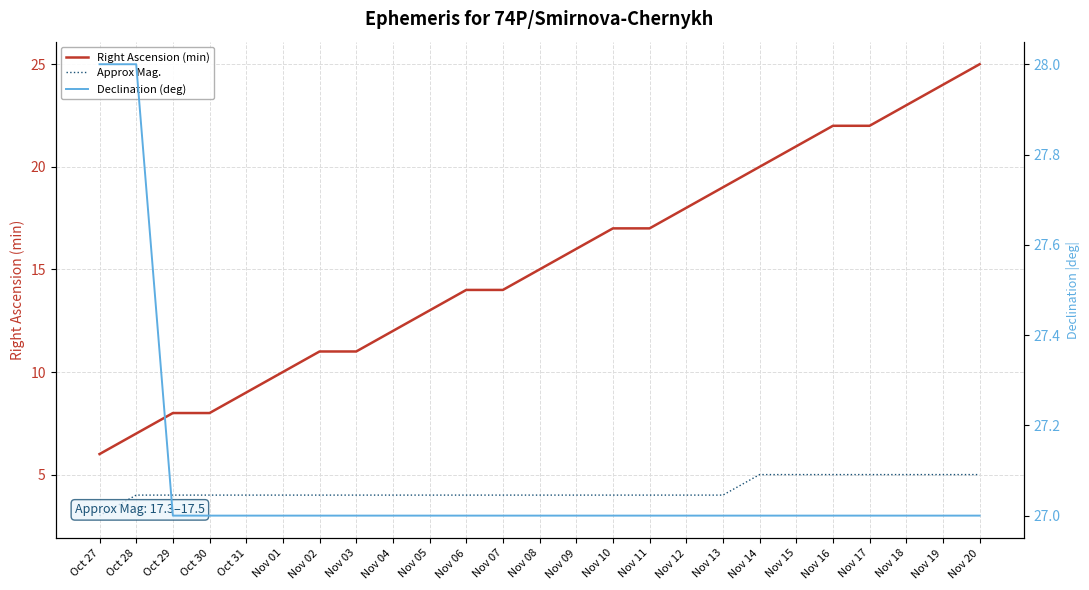

Is the value of Approx Mag. at Nov 13 greater than the value of Declination (deg) at Nov 05?

No